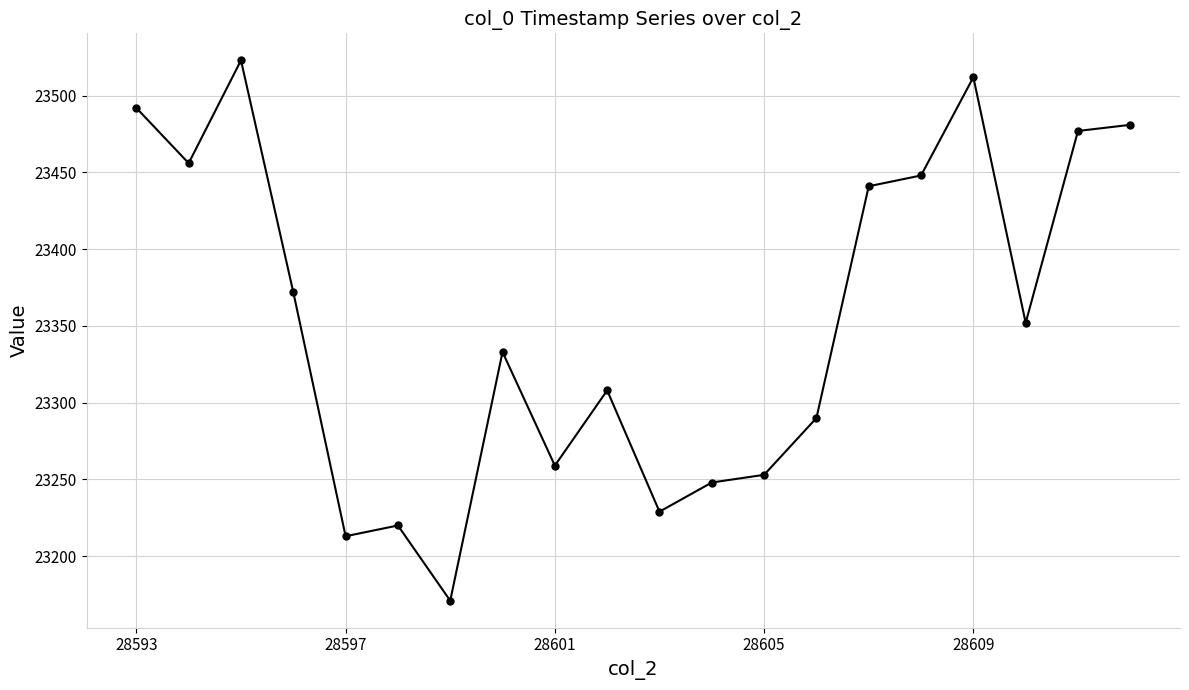

What is the difference between the second highest and minimum values?

341